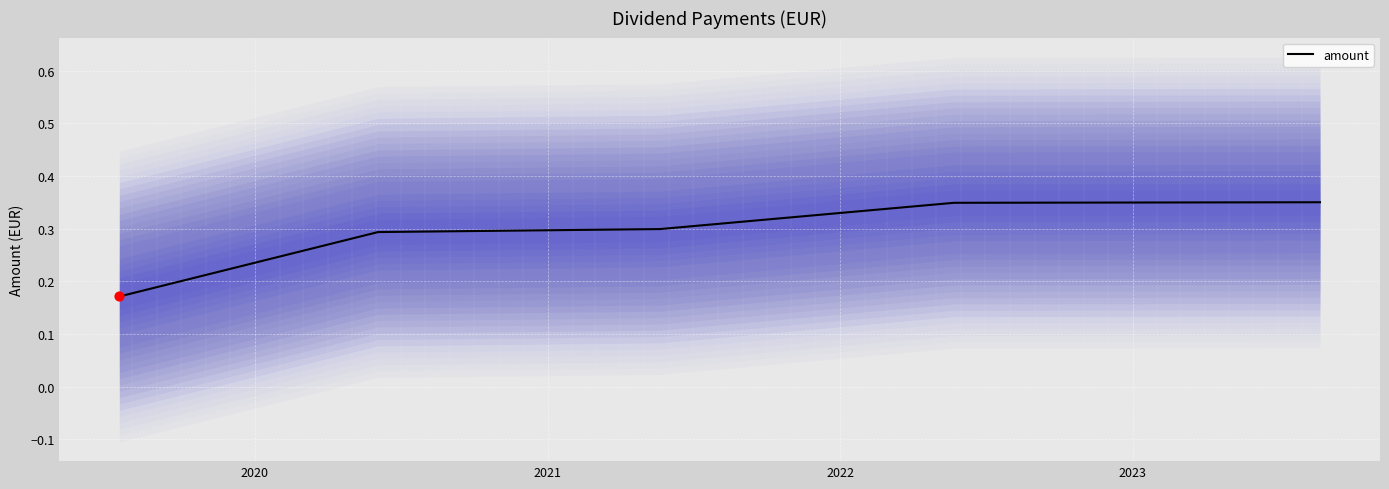

What is the change in value from 2020 to 2023?

+0.1